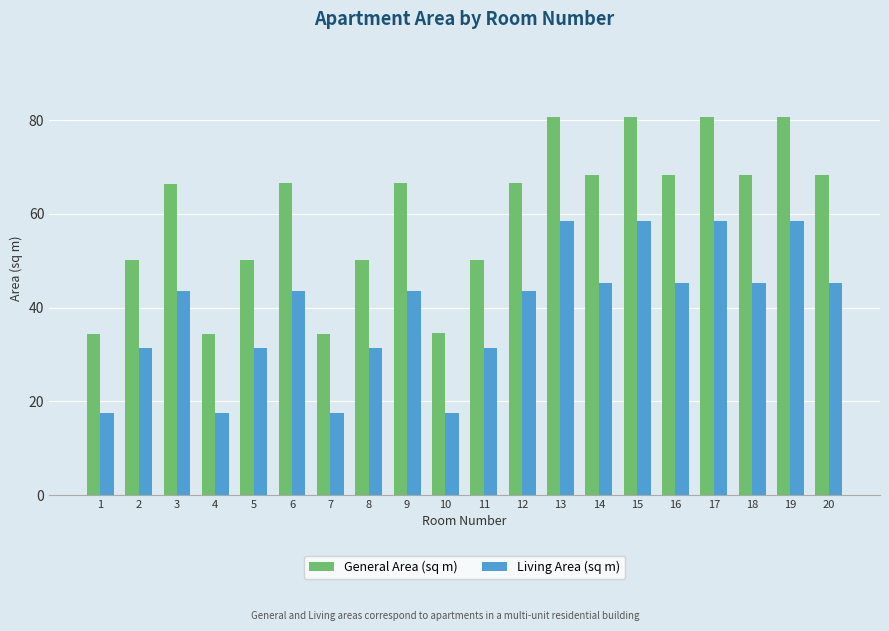

Are the bars grouped side by side (vs. stacked)?

Yes